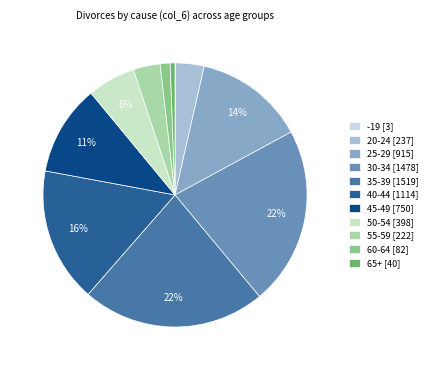

How much of the chart is everything except -19?

100.0%